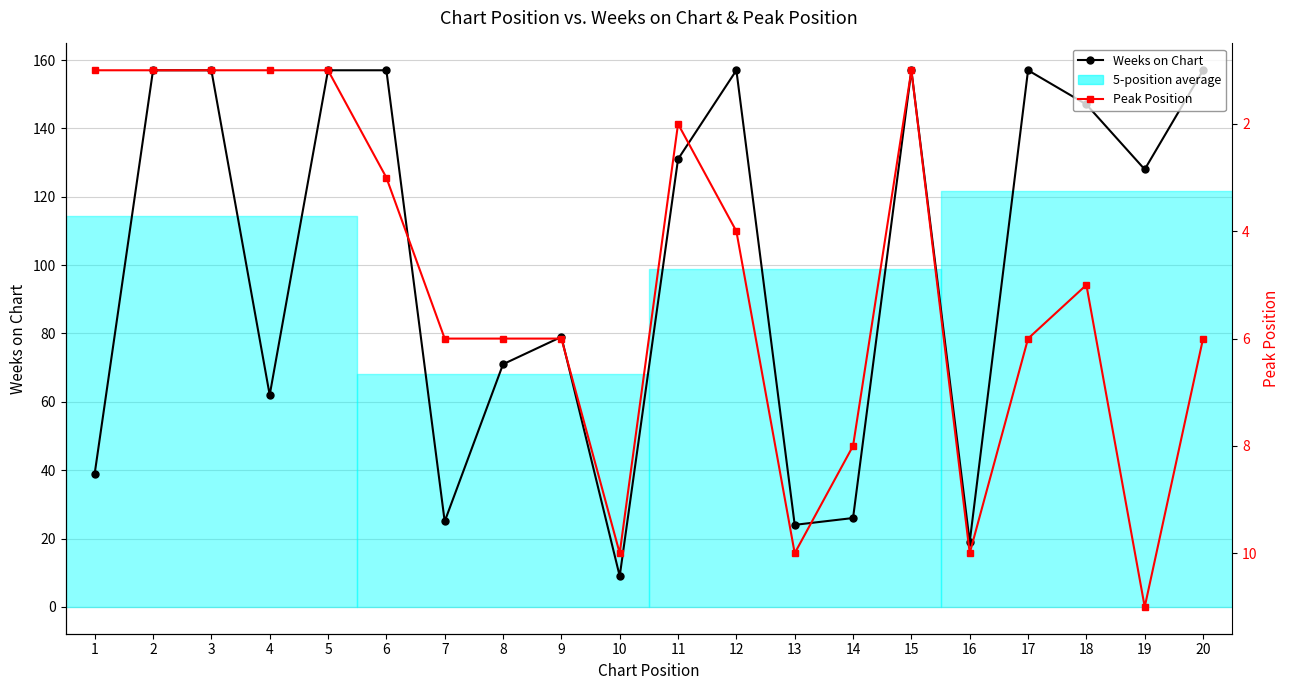

Reading left to right, transcribe all the data shown in this chart.

Weeks on Chart: 1=39	2=157	3=157	4=62	5=157	6=157	7=25	8=71	9=79	10=9	11=131	12=157	13=24	14=26	15=157	16=19	17=157	18=147	19=128	20=157
Peak Position: 1=1	2=1	3=1	4=1	5=1	6=3	7=6	8=6	9=6	10=10	11=2	12=4	13=10	14=8	15=1	16=10	17=6	18=5	19=11	20=6